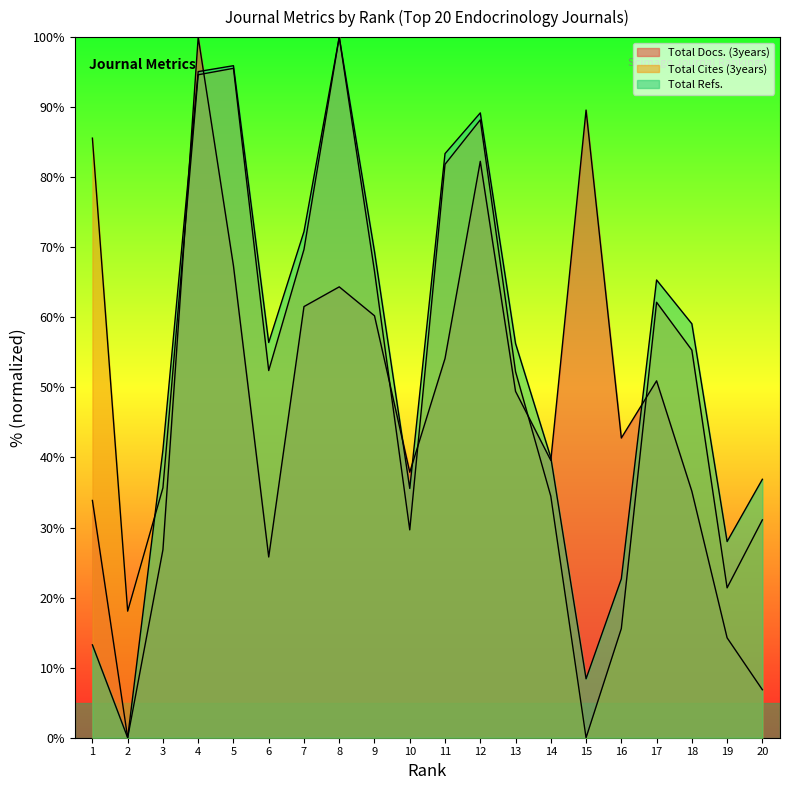

True or false: Total Refs. and Total Cites (3years) intersect in this chart.

True